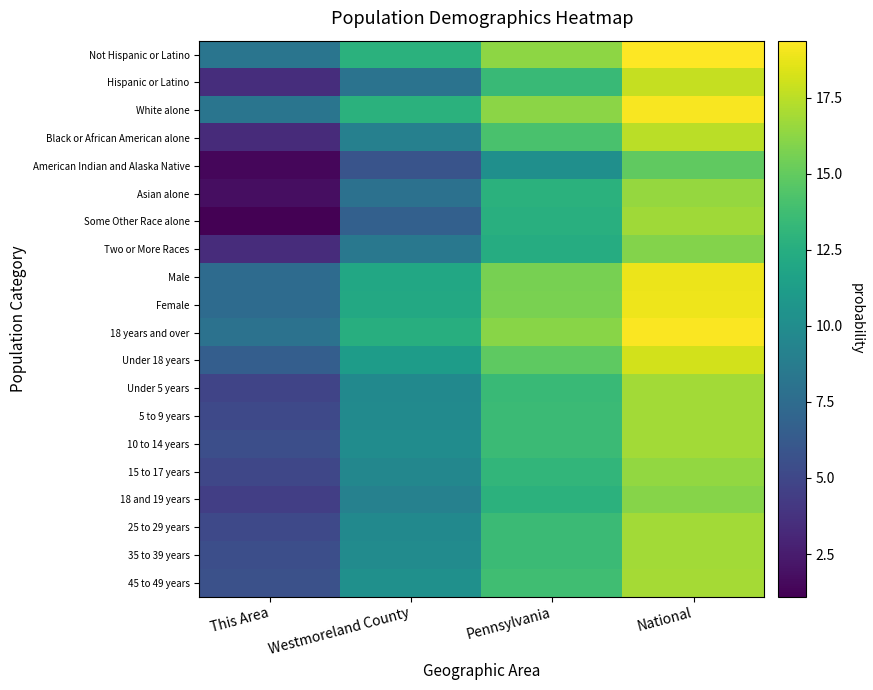

How many series are shown in this chart?

20